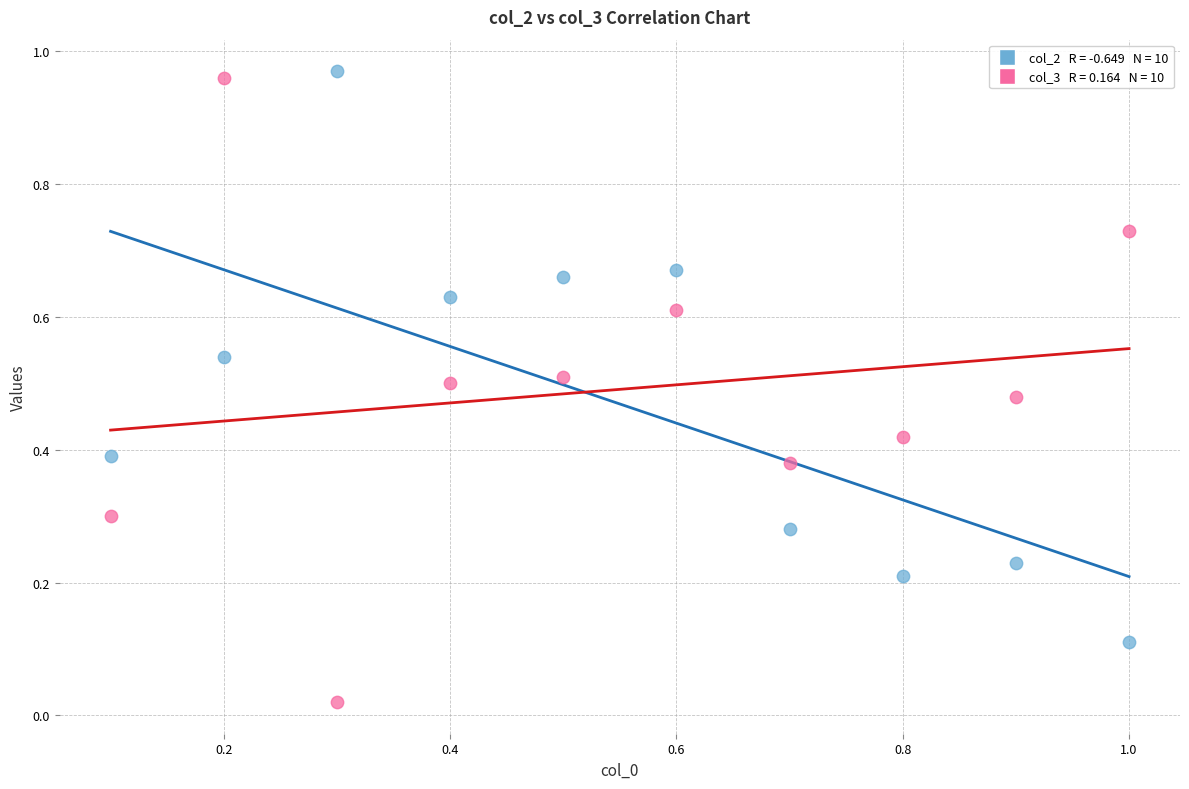

Across all data points, what is the range of X values (max minus min)?

0.9